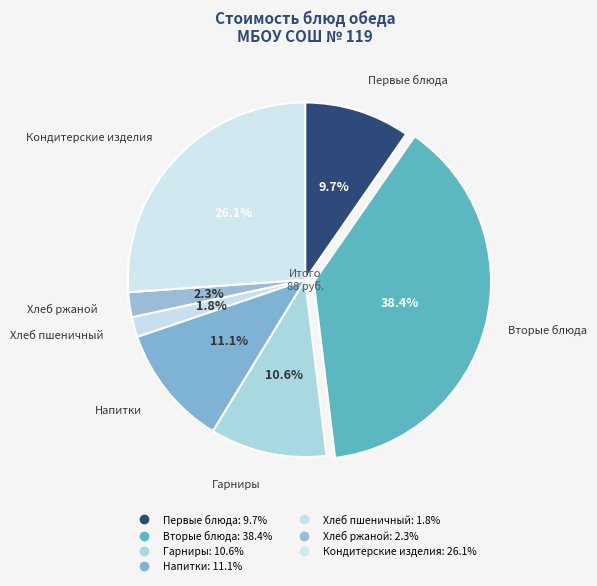

Count the number of slices in the pie.

7